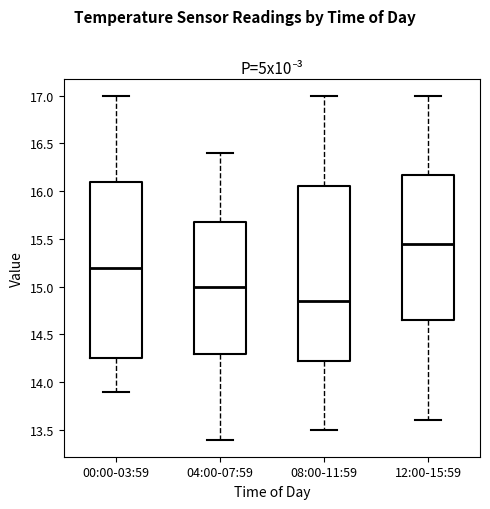

Which box has the lowest median line?

08:00-11:59